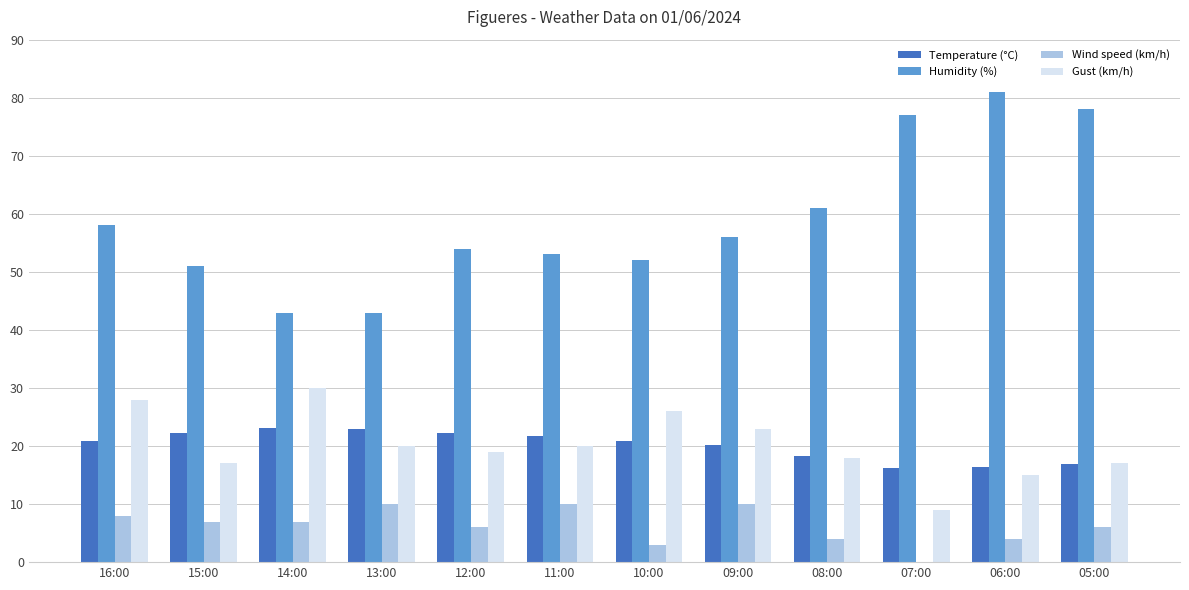

What is the highest value of the Wind speed (km/h) series?

10.0